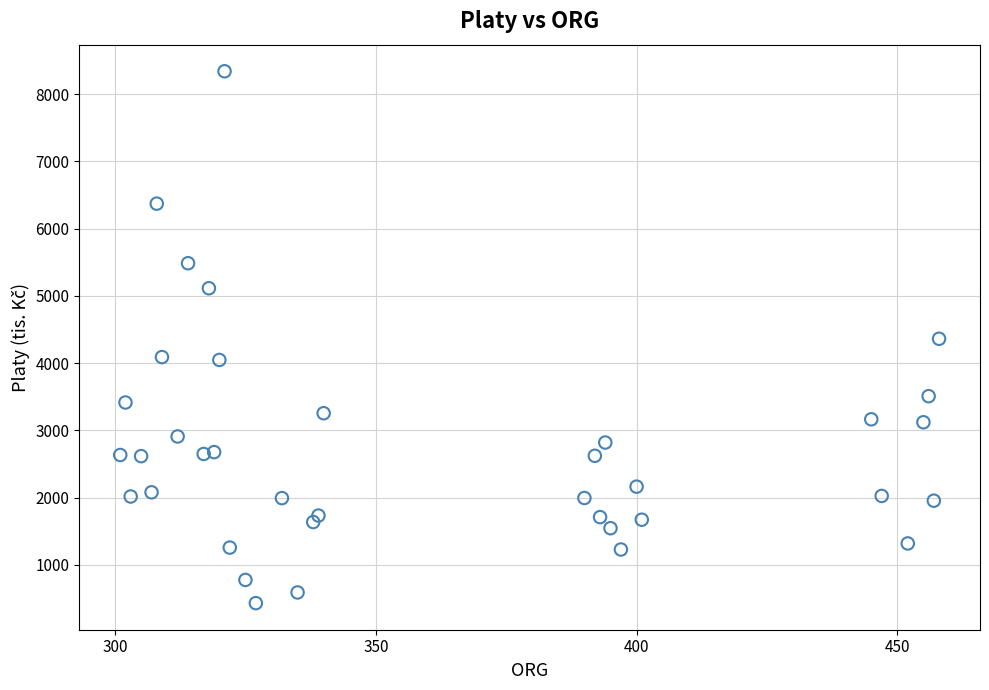

What is the range of Y values (max minus min)?

7908.5